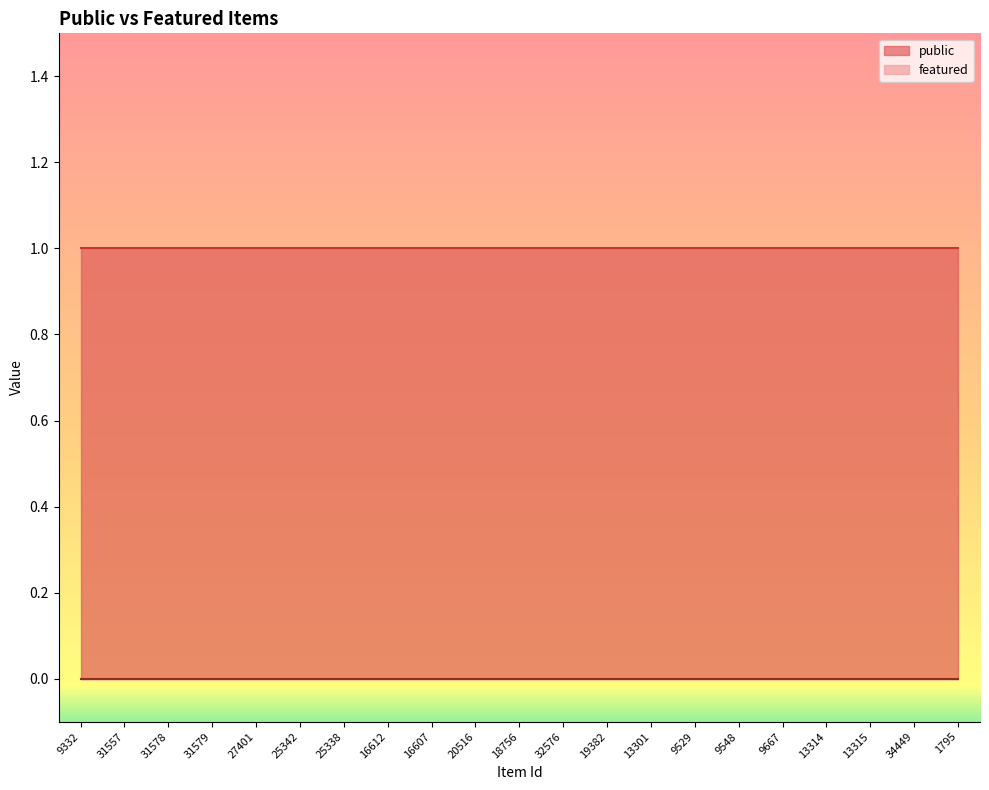

True or false: featured and public cross at least once.

False